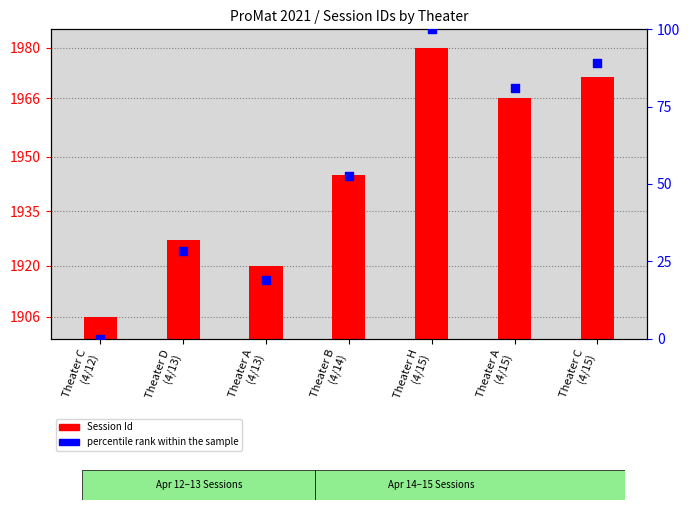

Which has a higher value, Theater C
(4/12) or Theater H
(4/15)?

Theater H
(4/15)